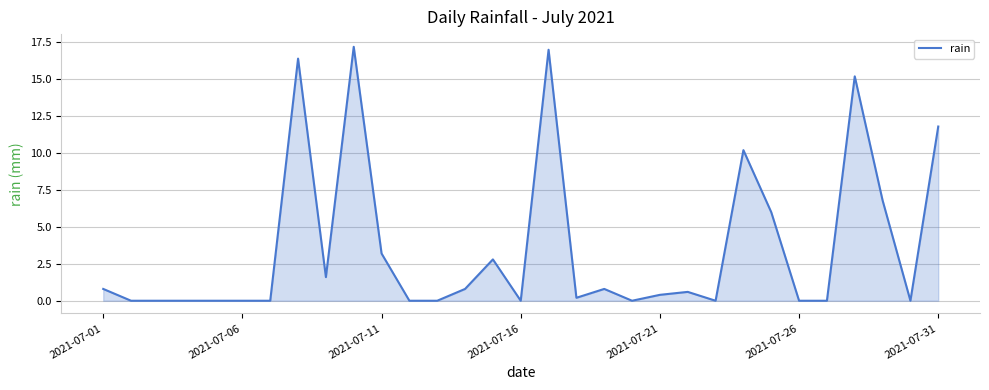

True or false: there are more than 2 points higher than both neighbors.

True